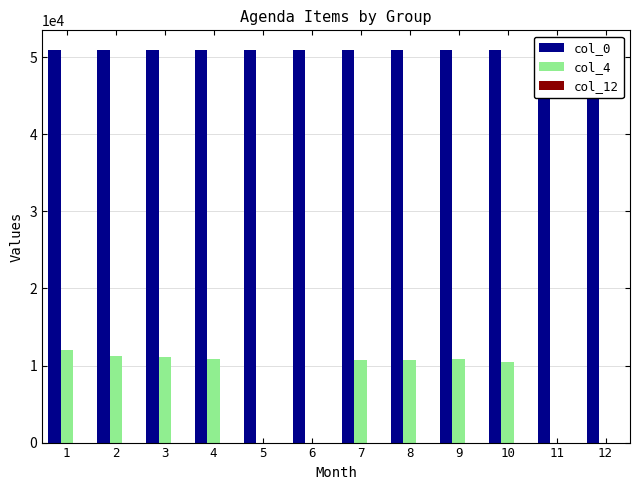

What is the sum of all col_12 values?

24